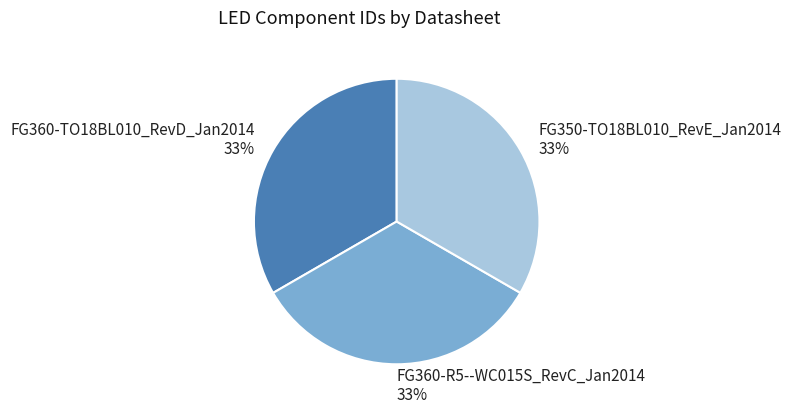

Approximately how many times larger is the value at FG350-TO18BL010_RevE_Jan2014 compared to FG360-R5--WC015S_RevC_Jan2014?

1.0